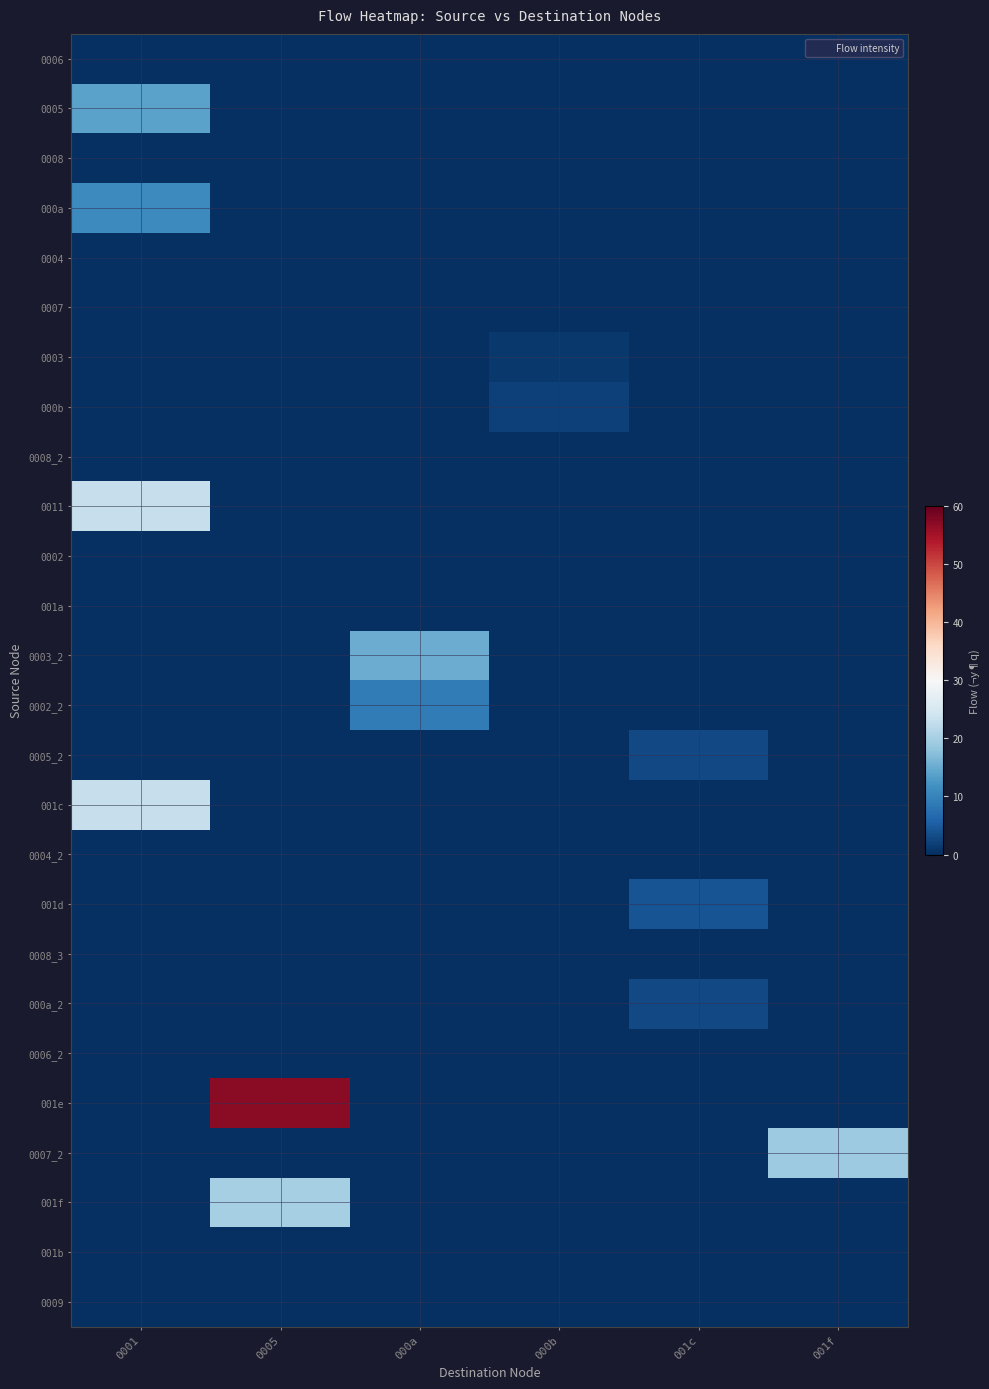

What is the difference between the highest and lowest values at 000a?

15